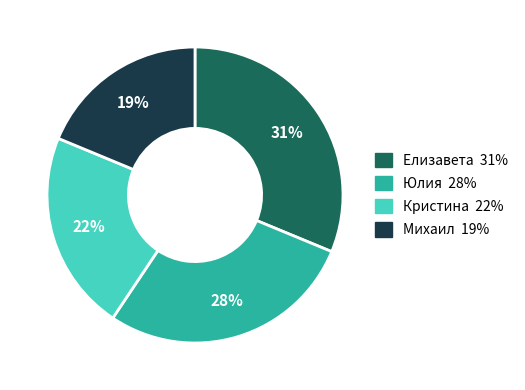

Which has a higher value, Юлия or Елизавета?

Елизавета